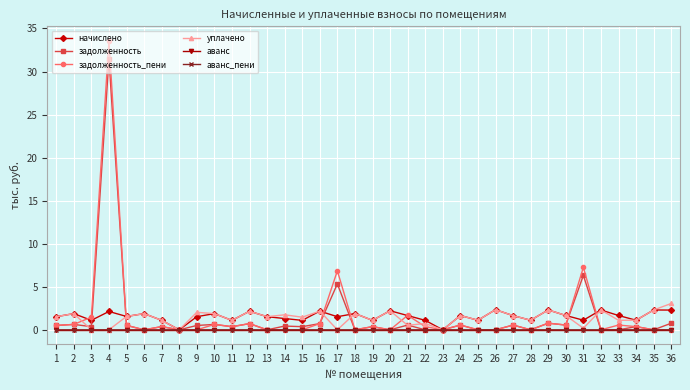

At which category is the sum across all series the highest?

4